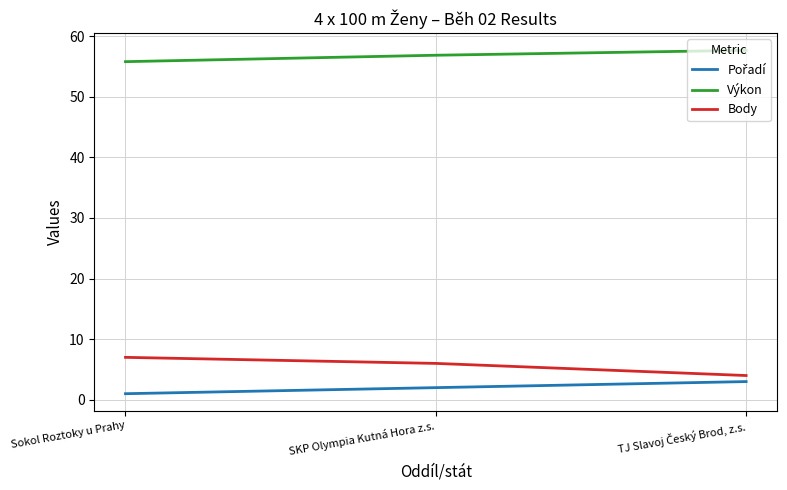

What is the sum of all Výkon values?

170.3